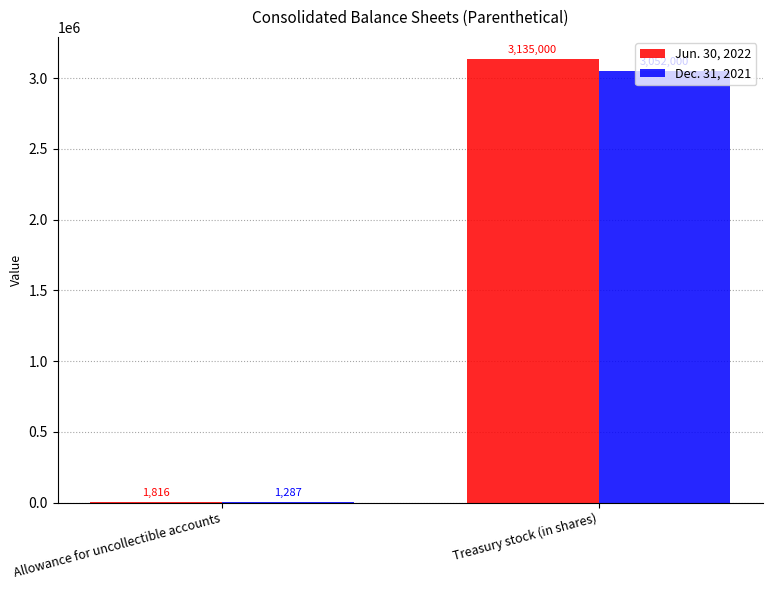

Is it true that Jun. 30, 2022 equals 3135000 at Treasury stock (in shares)?

True